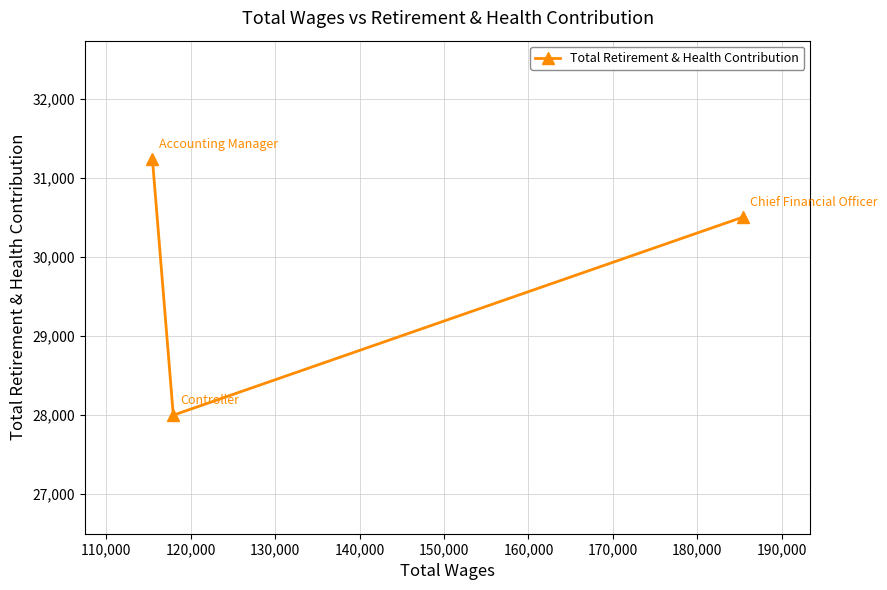

What is the average value?

29909